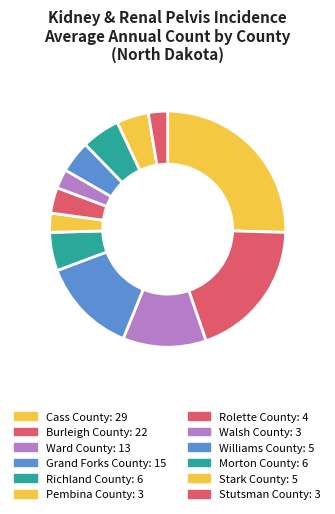

How many slices are in this pie chart?

12